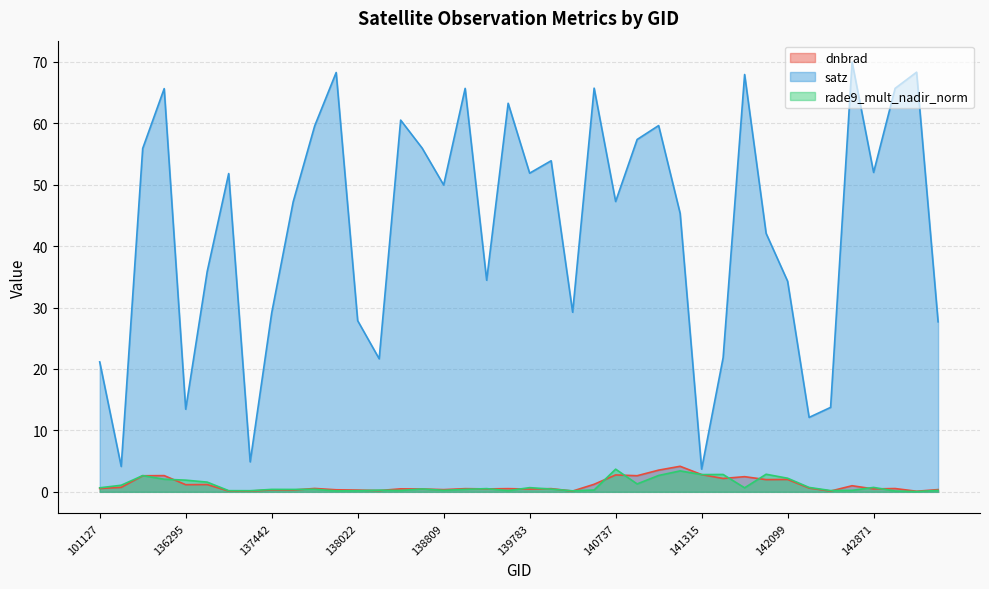

At 137631, list the series in order from smallest to largest.

dnbrad, rade9_mult_nadir_norm, satz